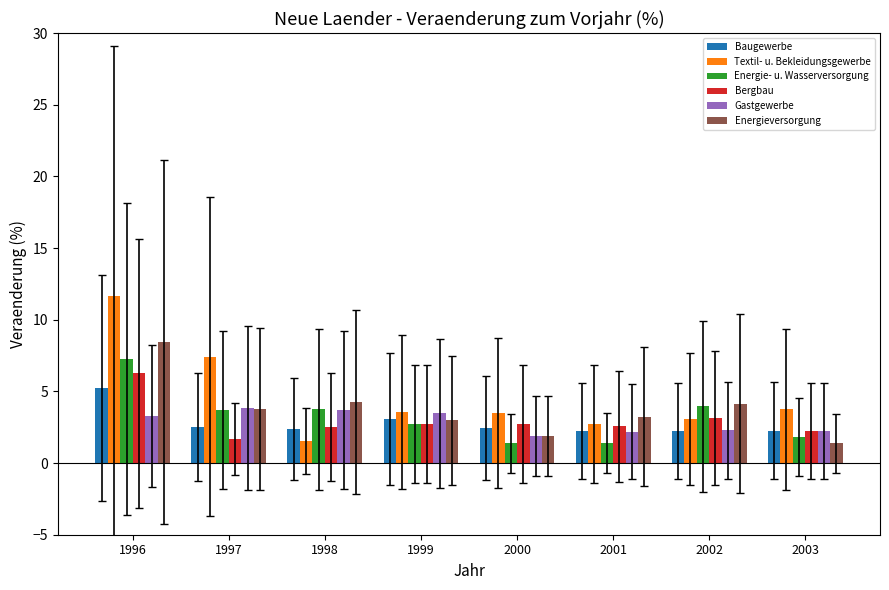

What is the value of the Baugewerbe bar at the 7th from the left?

2.2